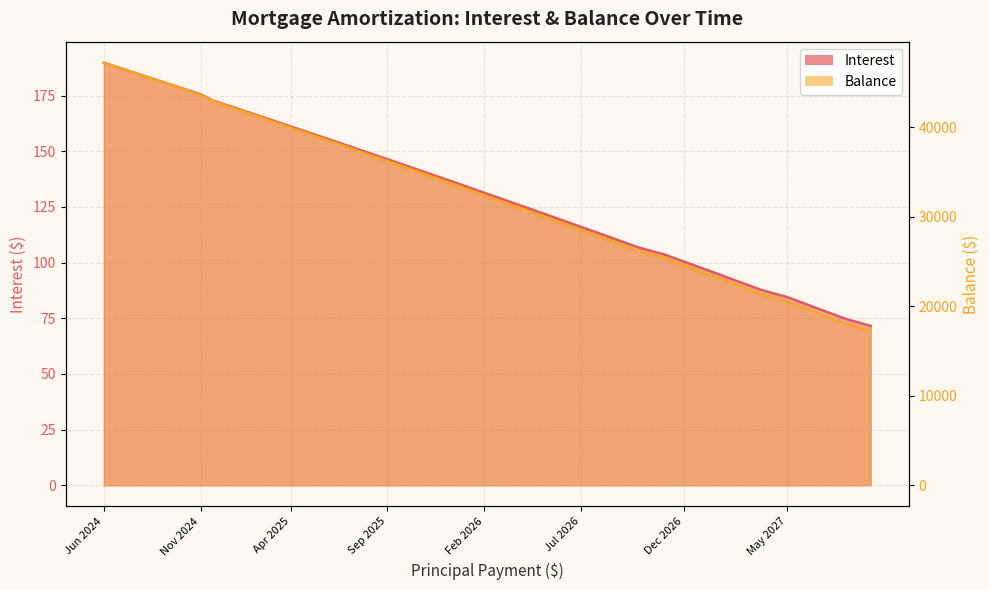

What is the minimum value for Balance?

17253.0